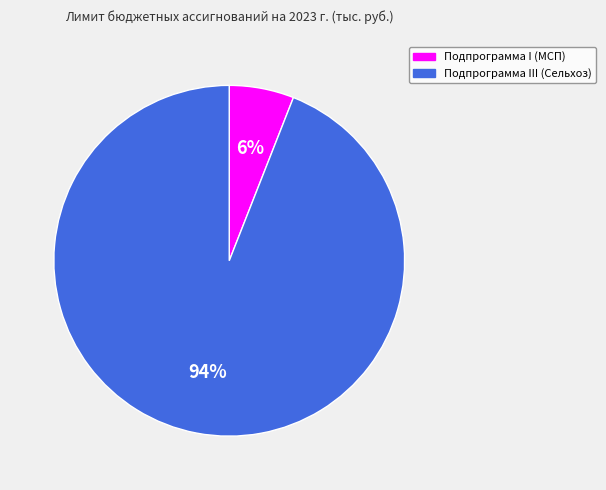

How many slices are in this pie chart?

2